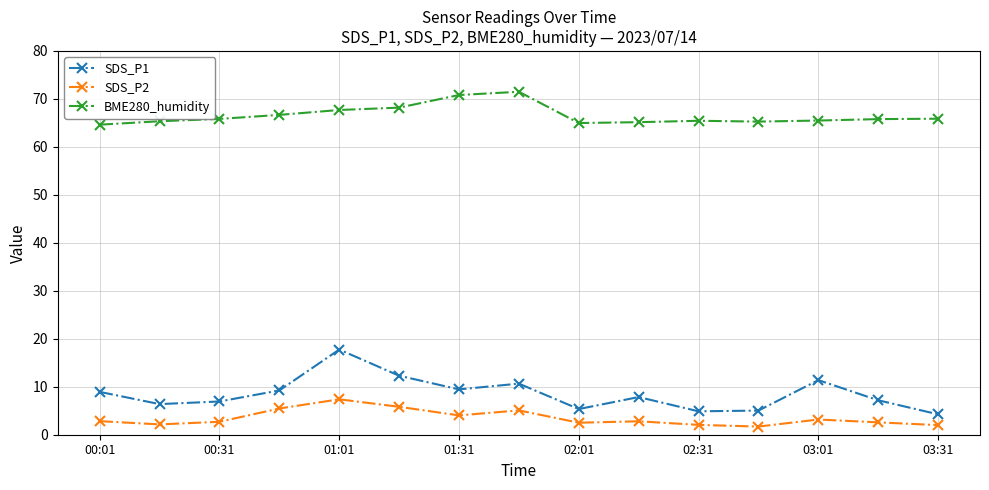

True or false: SDS_P1 has more than 2 points higher than both neighbors.

True